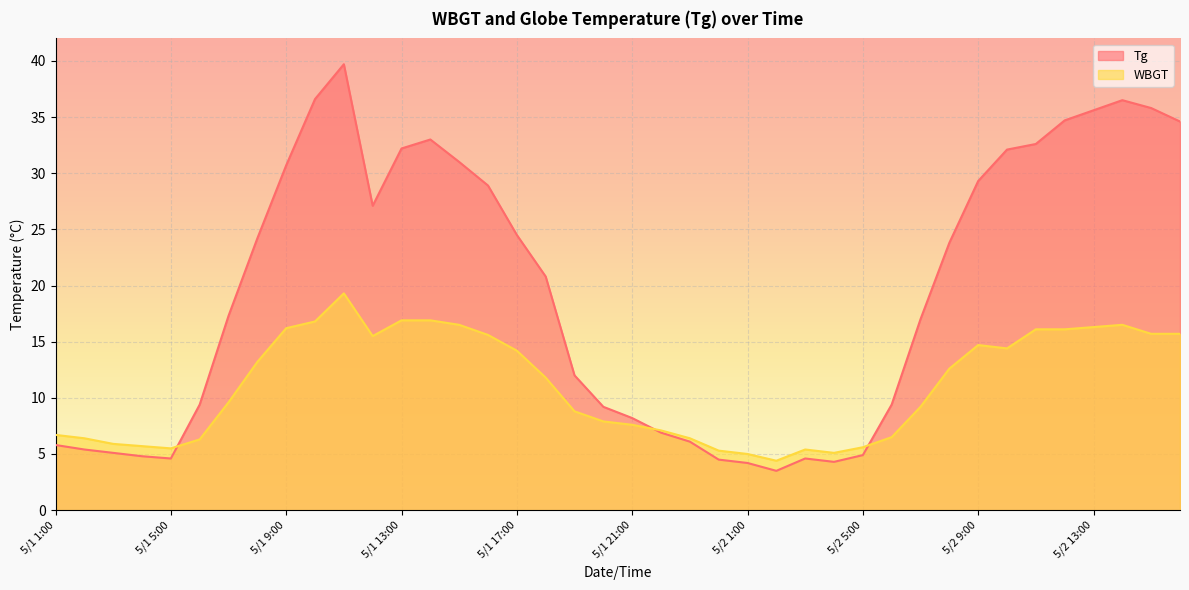

What is the difference between the Tg values at 5/2 12:00 and 5/2 9:00?

5.4